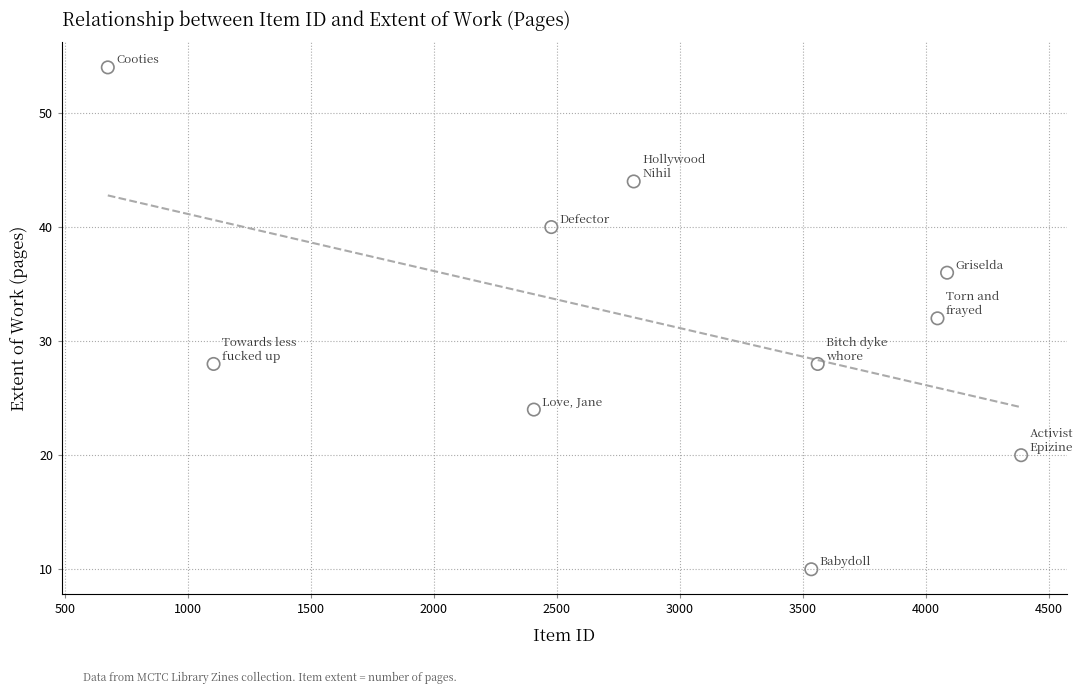

What is the range of X values (max minus min)?

3713